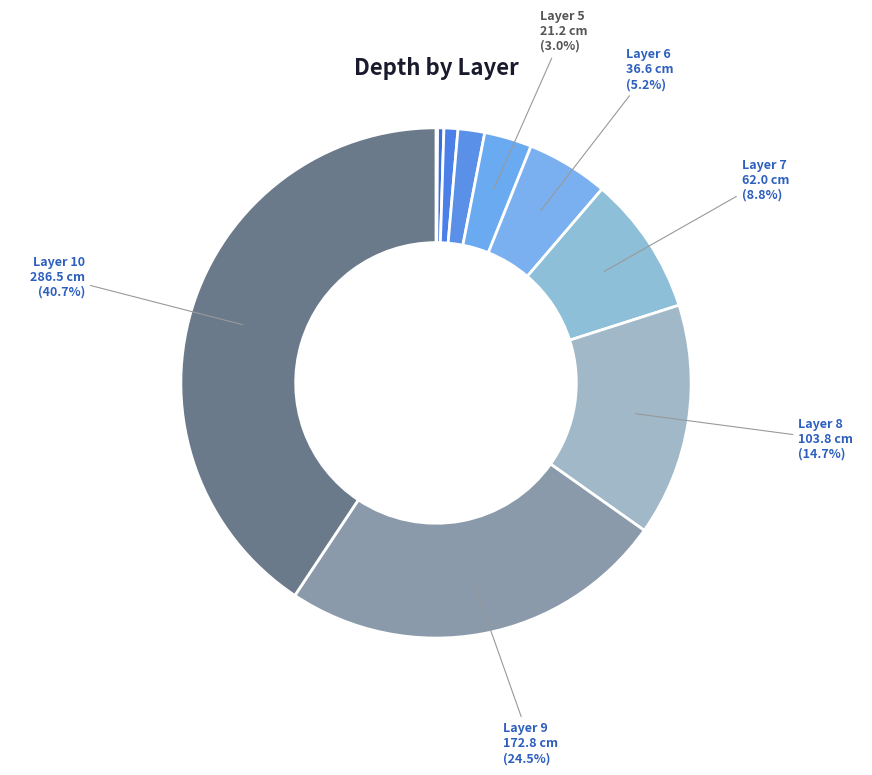

Is there a majority slice in this chart?

No